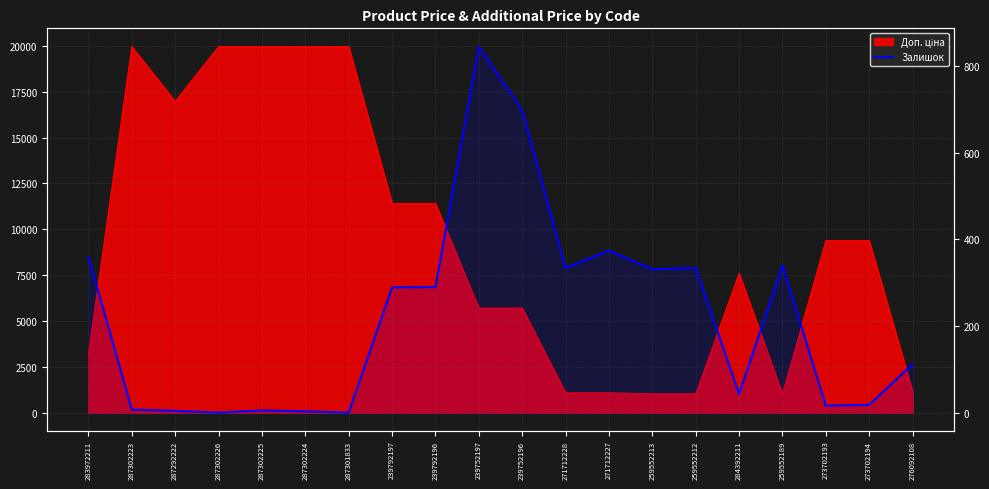

The chart shows a value of 360 at 283972211. True or false?

True